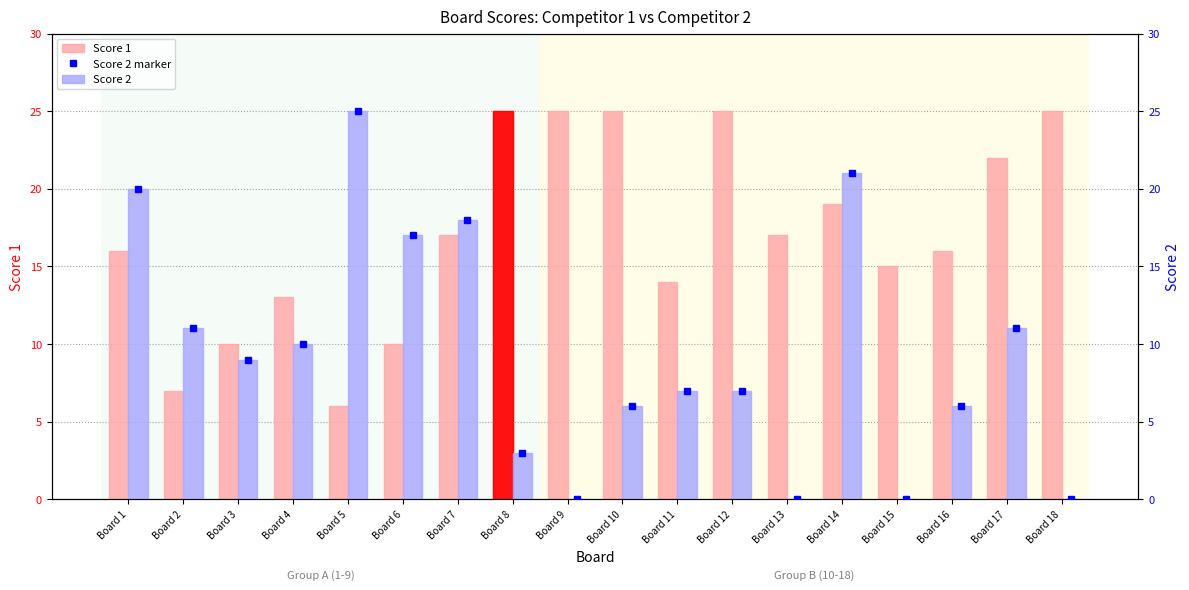

What are all the series names shown in the legend?

Score 1, Score 2 marker, Score 2